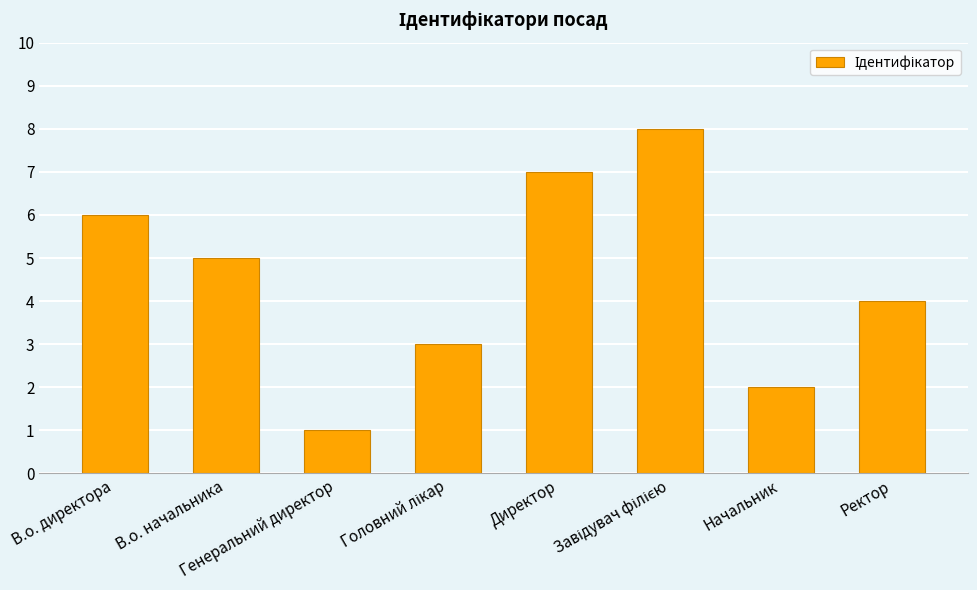

How many bars are there in total?

8